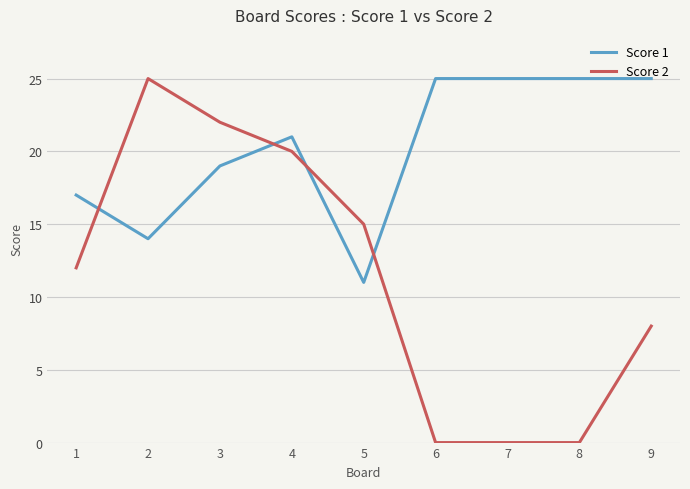

What is the sum of the Score 1 values at 5 and 7?

36